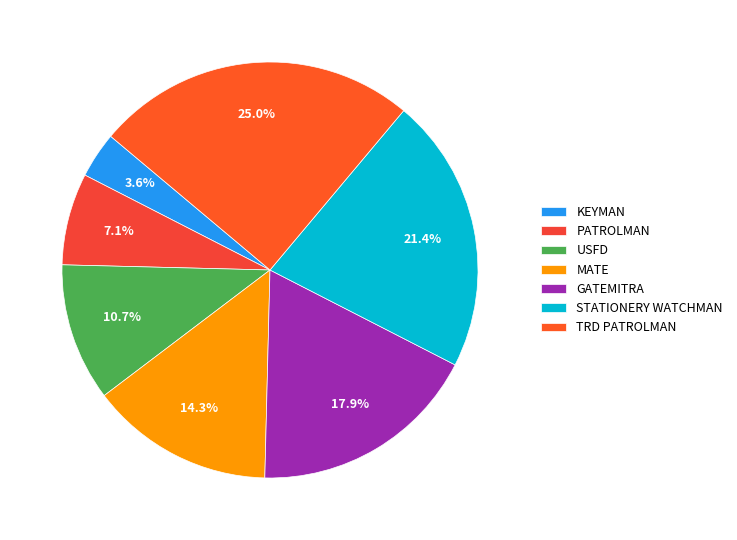

To the nearest percent, what is the average slice percentage?

14%